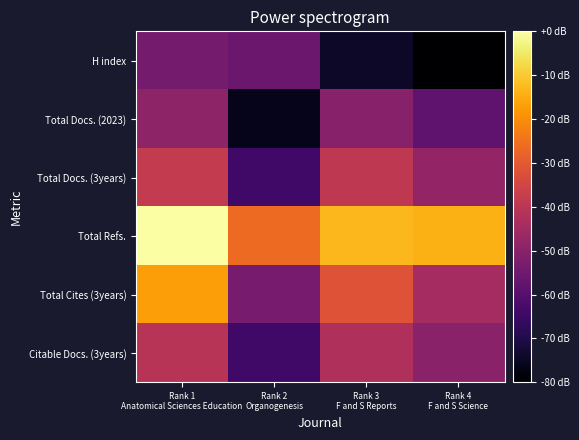

Which series has the largest total across all categories?

Total Refs.